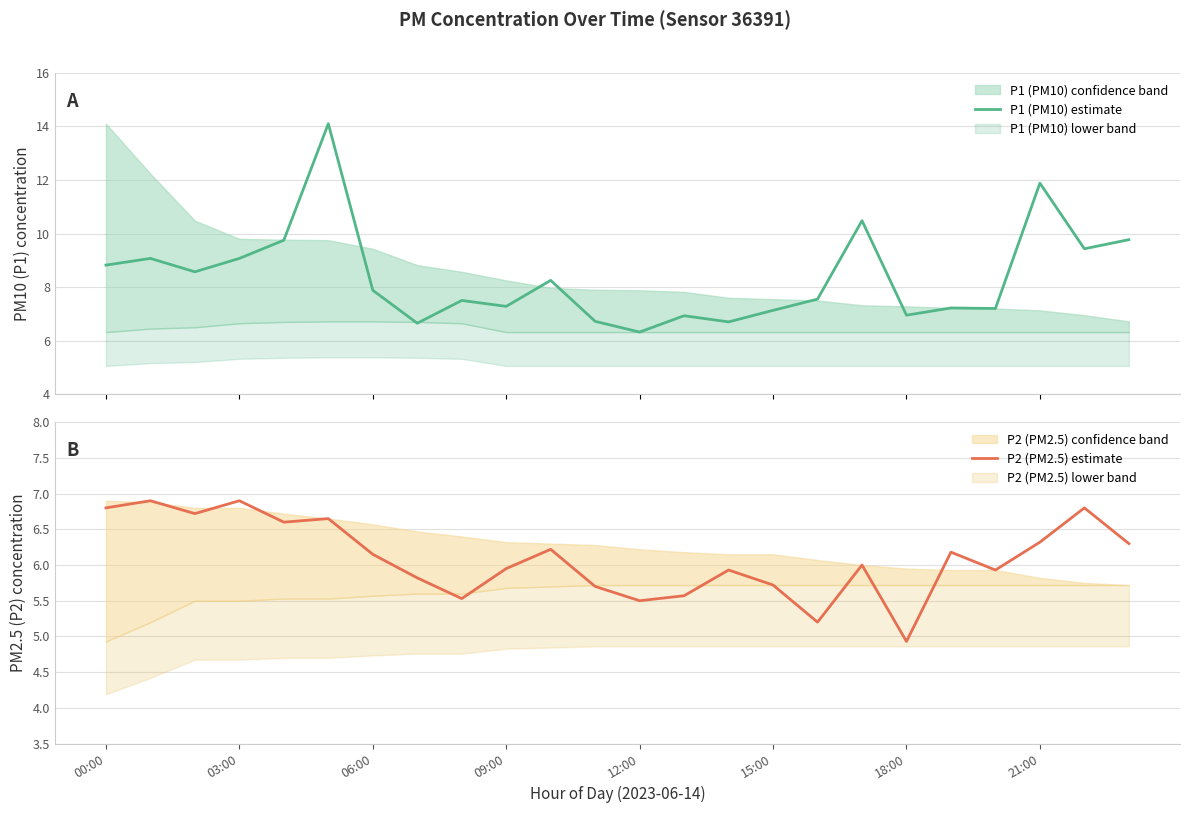

What is the approximate value of P2 (PM2.5) estimate at 11?

5.7